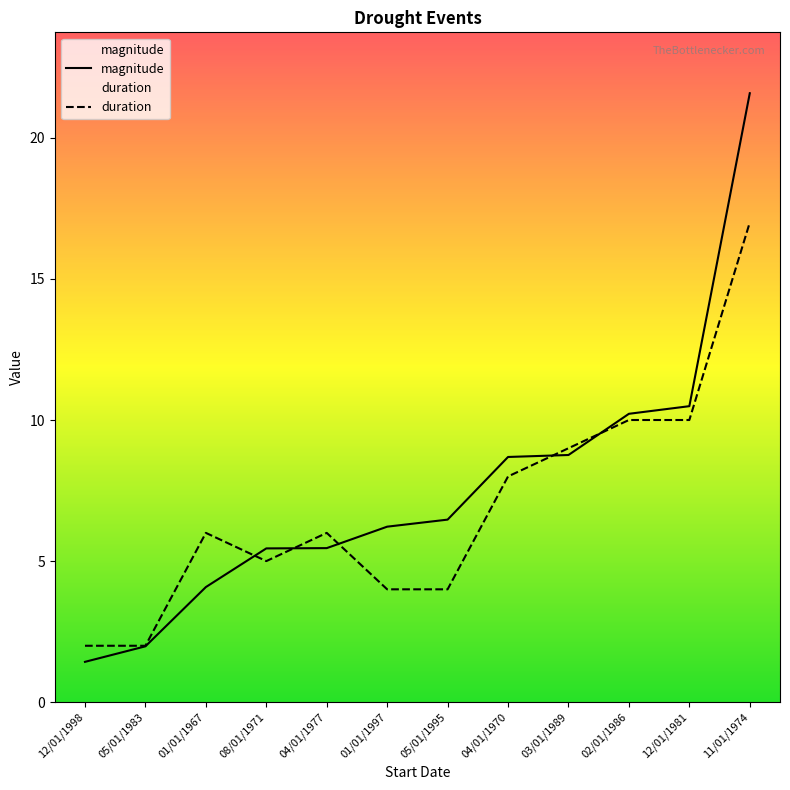

The duration series shows 4.0 at 01/01/1997. True or false?

True